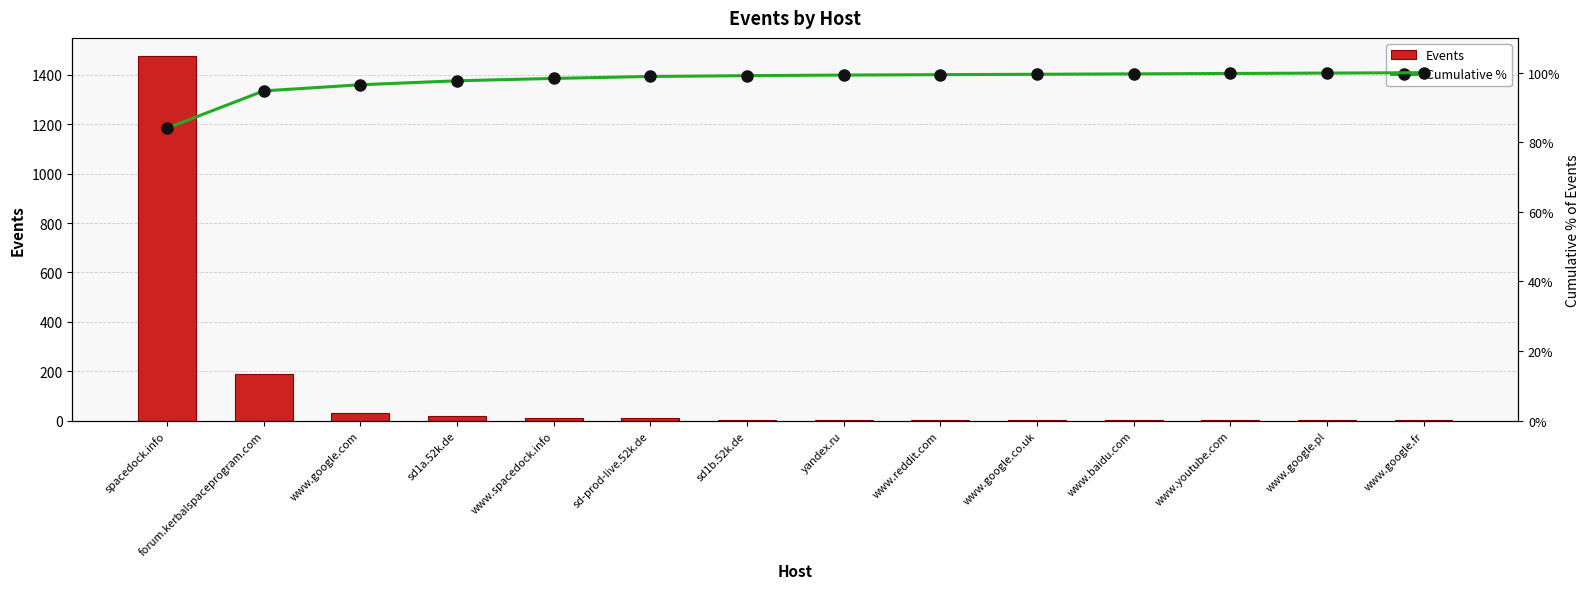

At www.youtube.com, list the series in order from largest to smallest.

Cumulative %, Events